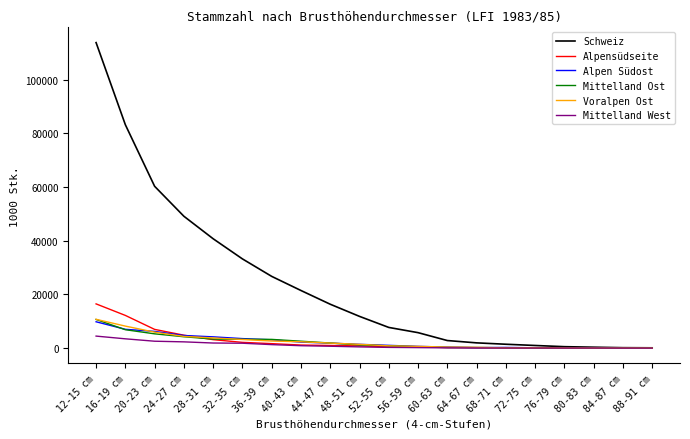

Which category has the highest value in the Alpen Südost series?

12-15 cm